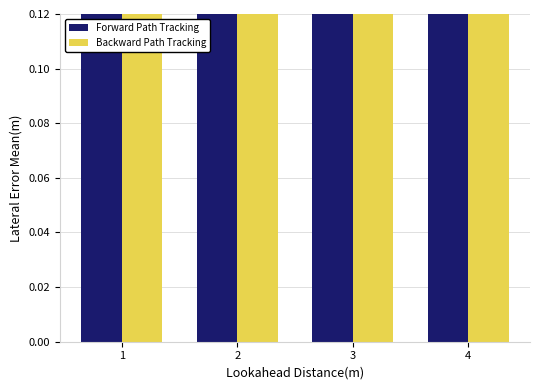

Count the Backward Path Tracking values in the range 0 to 1.

4